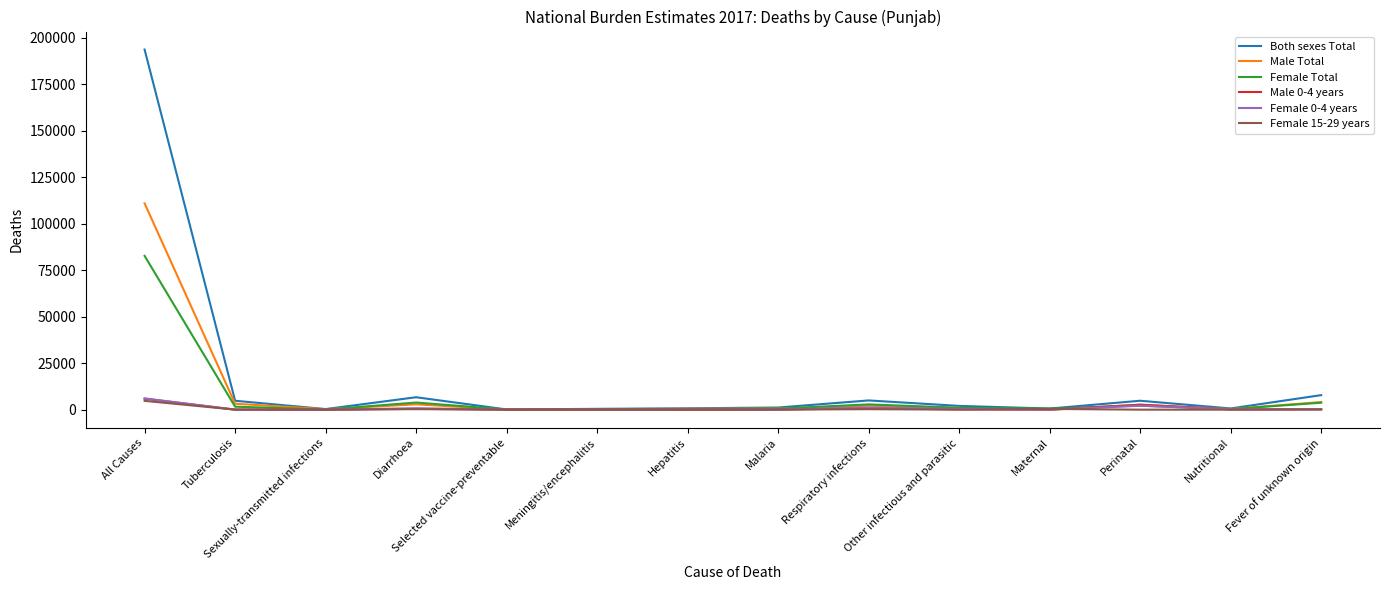

Is it true that Male Total equals 0.0 at Maternal?

True